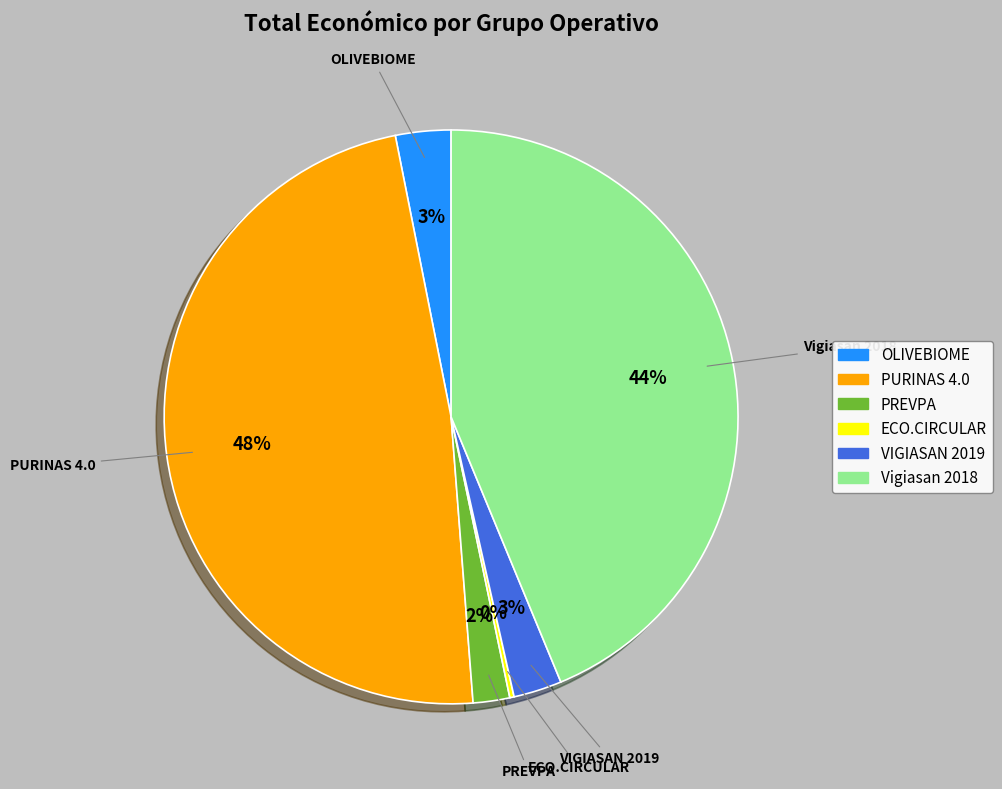

Is it true that PREVPA is 2% of the pie?

True